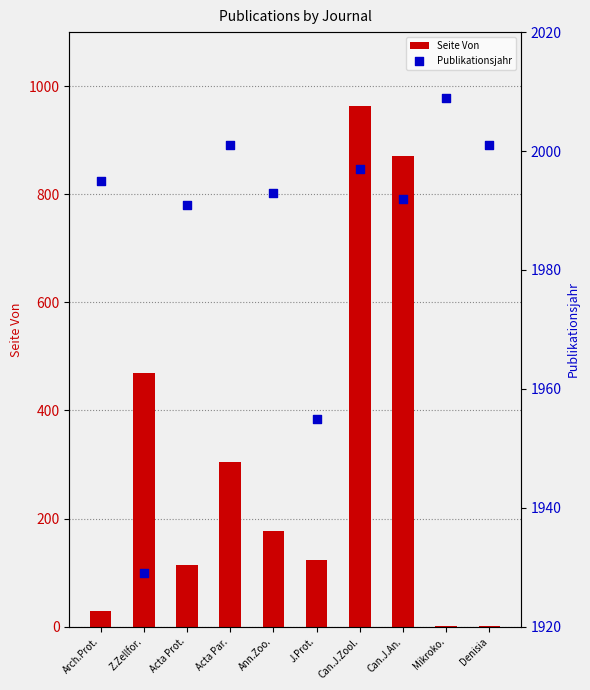

Is the value of Seite Von at Acta Prot. greater than the value of Publikationsjahr at J.Prot.?

No